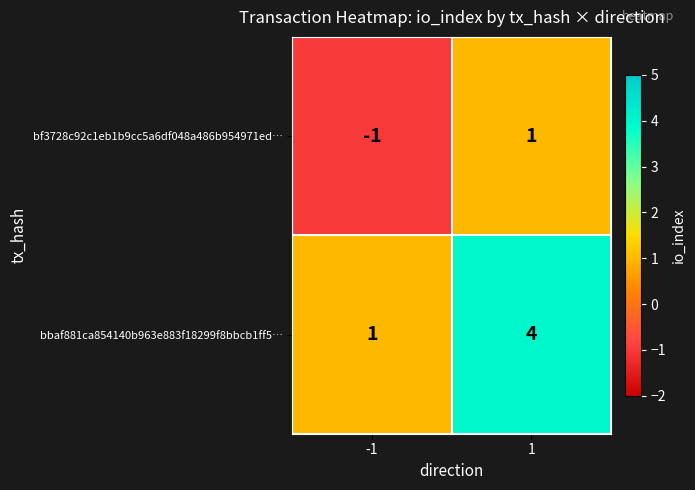

What is the total value across all series at 1?

5